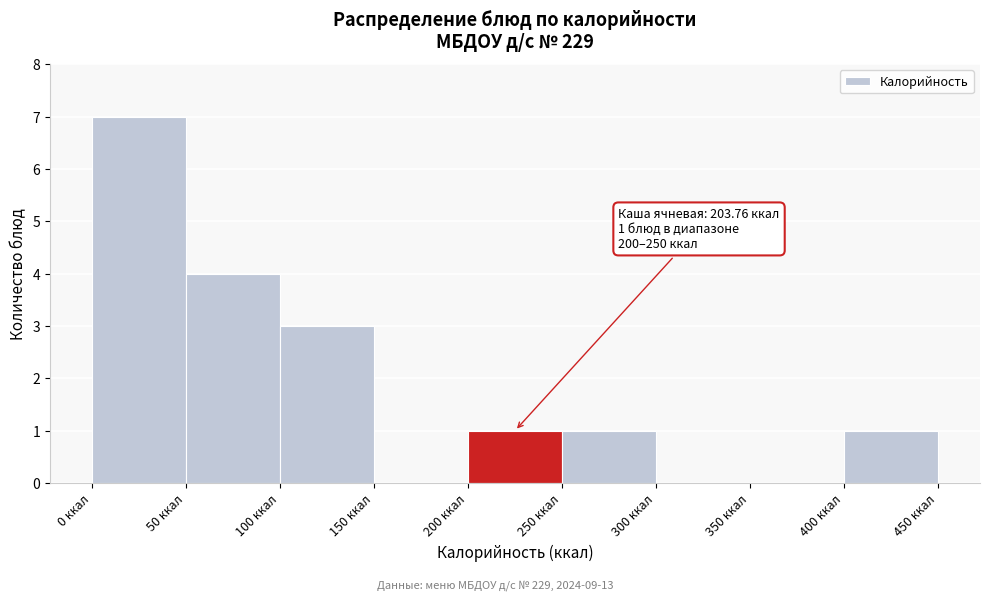

Which range on the x-axis has the tallest bar?

0 to 50